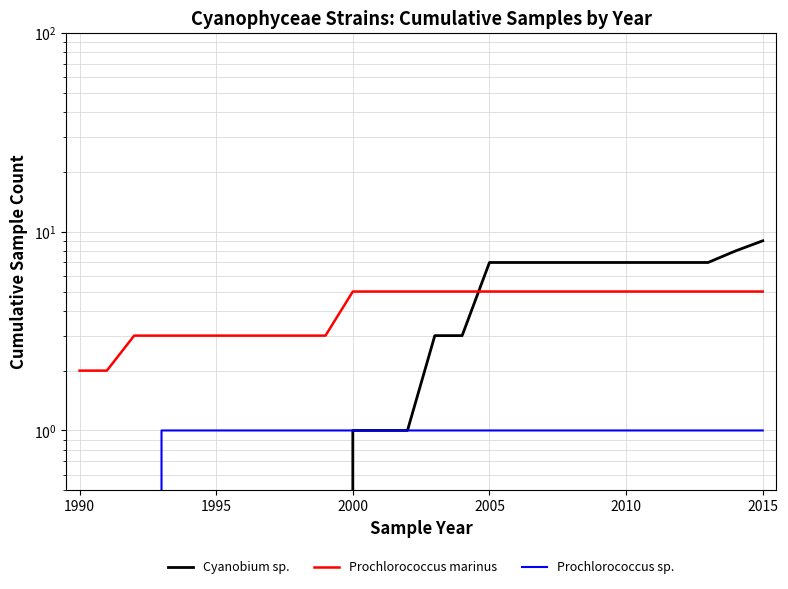

Rank the series by their maximum value, from highest to lowest.

Cyanobium sp., Prochlorococcus marinus, Prochlorococcus sp.